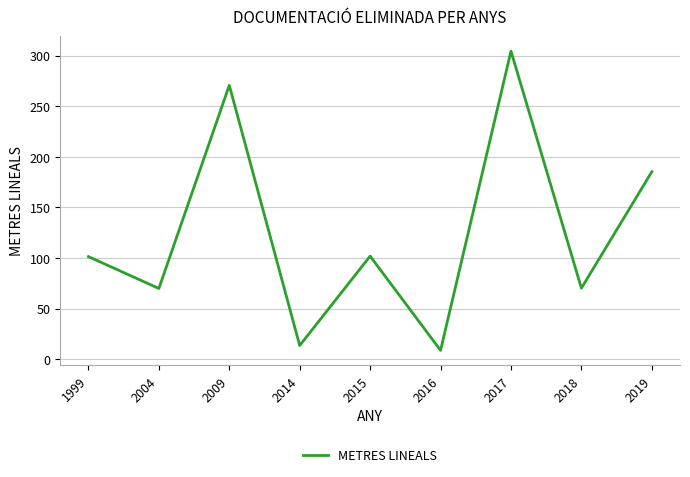

What value does the data have at 2017?

304.5